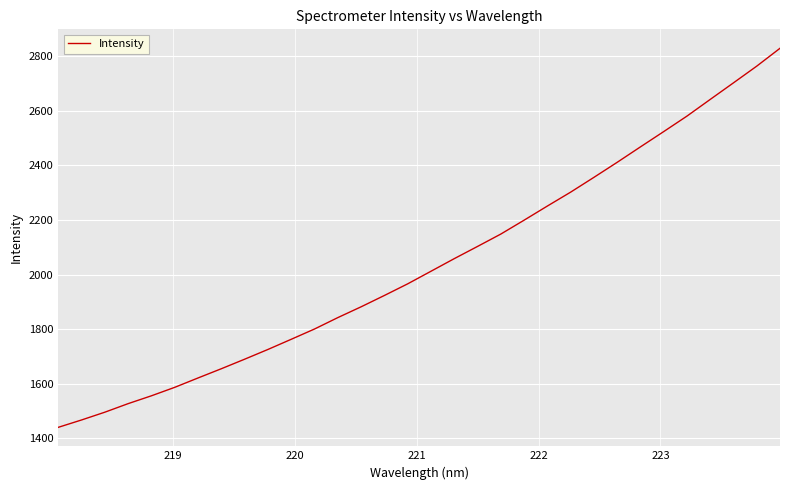

What is the minimum value shown in the chart?

1440.5